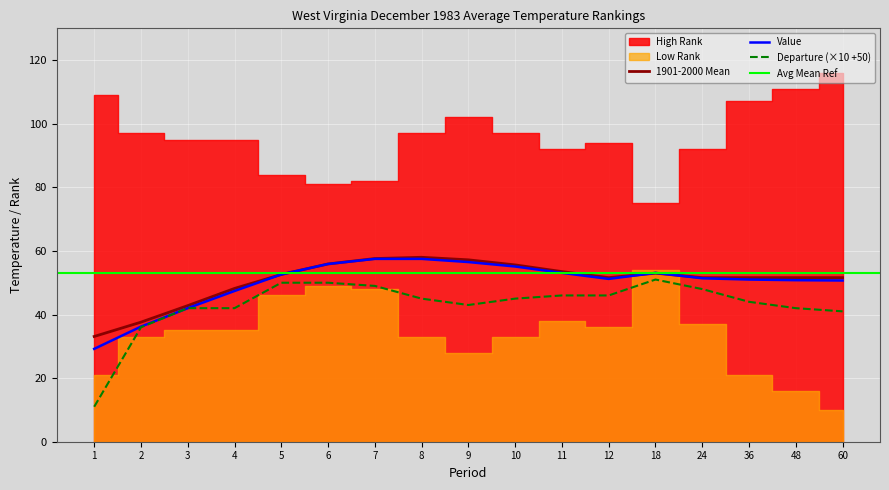

The 1901-2000 Mean series shows 51.6 at 36. True or false?

True